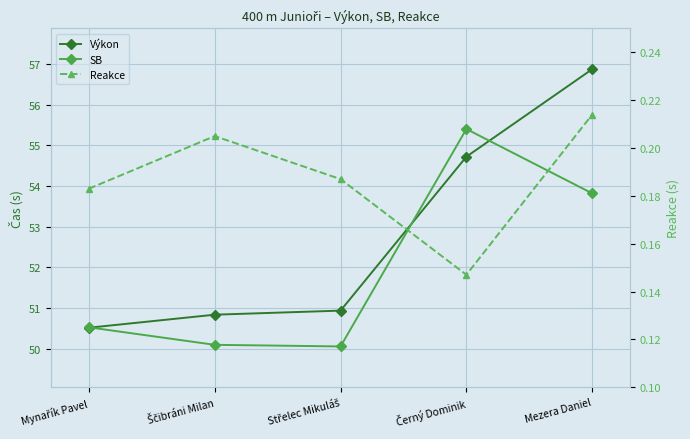

Reading right to left, what are all the values shown in this chart?

Výkon: Mezera Daniel=56.9	Černý Dominik=54.7	Střelec Mikuláš=50.9	Ščibráni Milan=50.8	Mynařík Pavel=50.5
SB: Mezera Daniel=53.8	Černý Dominik=55.4	Střelec Mikuláš=50.1	Ščibráni Milan=50.1	Mynařík Pavel=50.5
Reakce: Mezera Daniel=0.2	Černý Dominik=0.1	Střelec Mikuláš=0.2	Ščibráni Milan=0.2	Mynařík Pavel=0.2